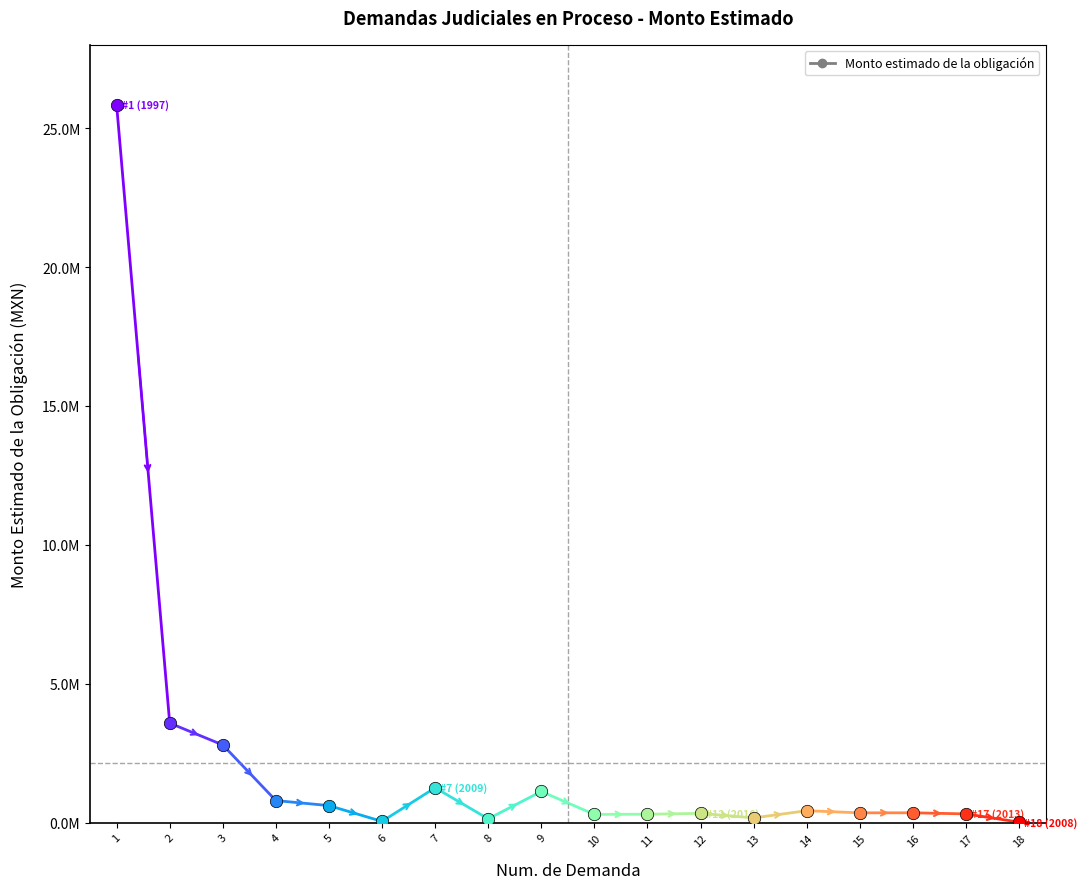

Approximately how many times larger is the value at 16 compared to 12?

1.1